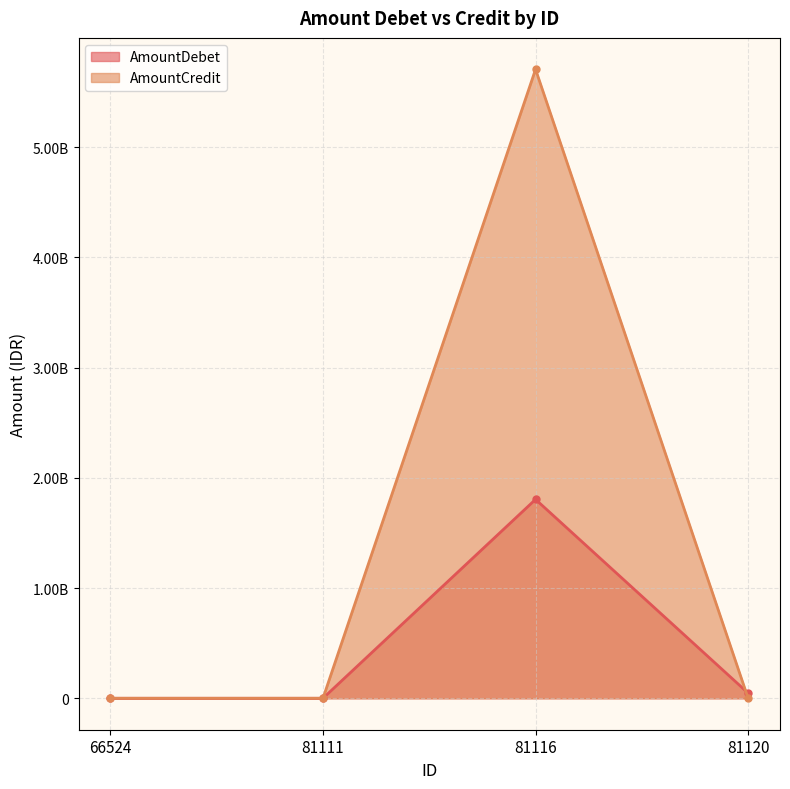

The value of AmountCredit at 81120 is -3201124619. True or false?

False